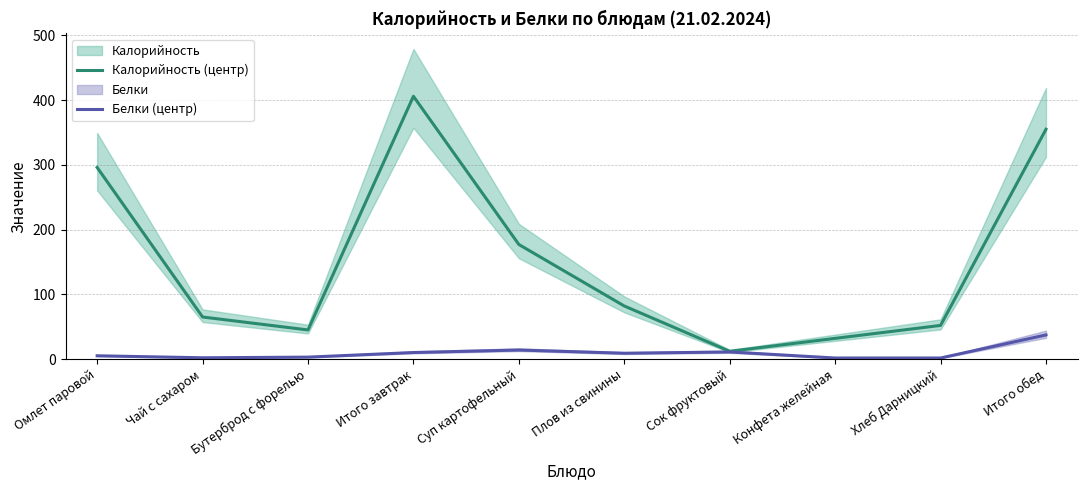

At which label does Белки (центр) reach its minimum?

Конфета желейная